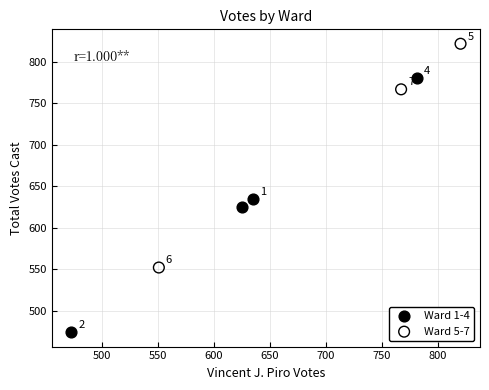

Which series reaches the maximum Y coordinate?

Ward 5-7